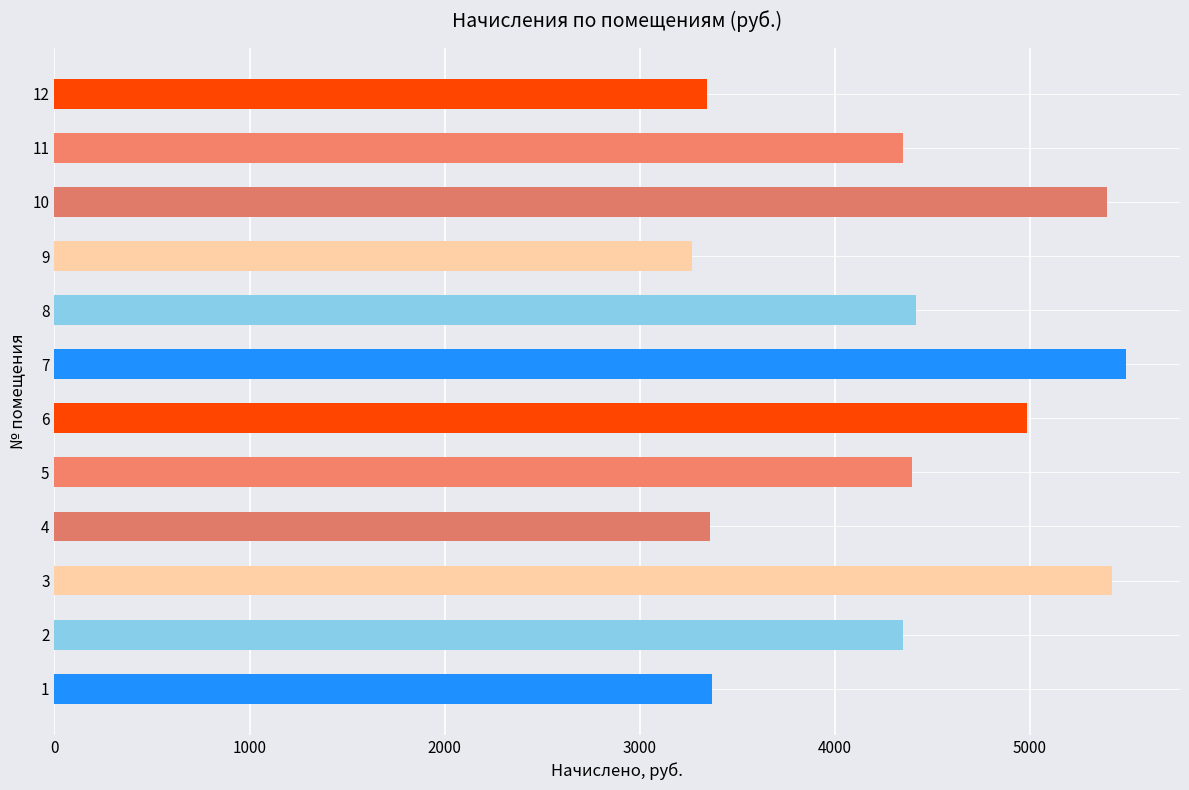

Approximately how many times larger is the value at 6 compared to 4?

1.5